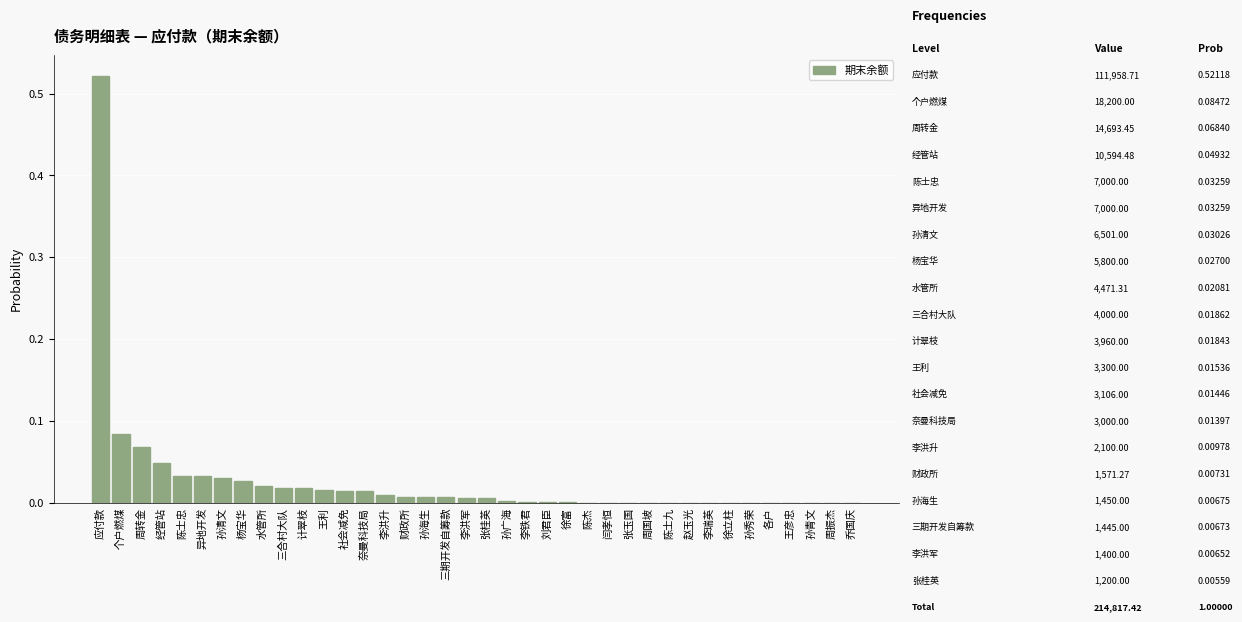

The chart shows a value of 0.0 at 孙秀荣. True or false?

True